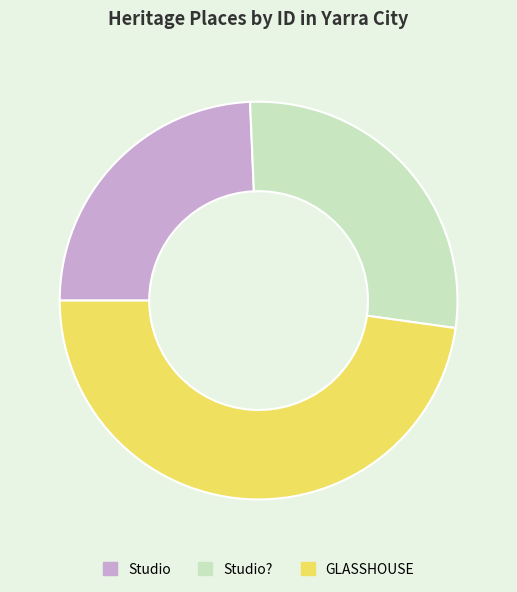

What is the smallest slice in the pie chart?

Studio